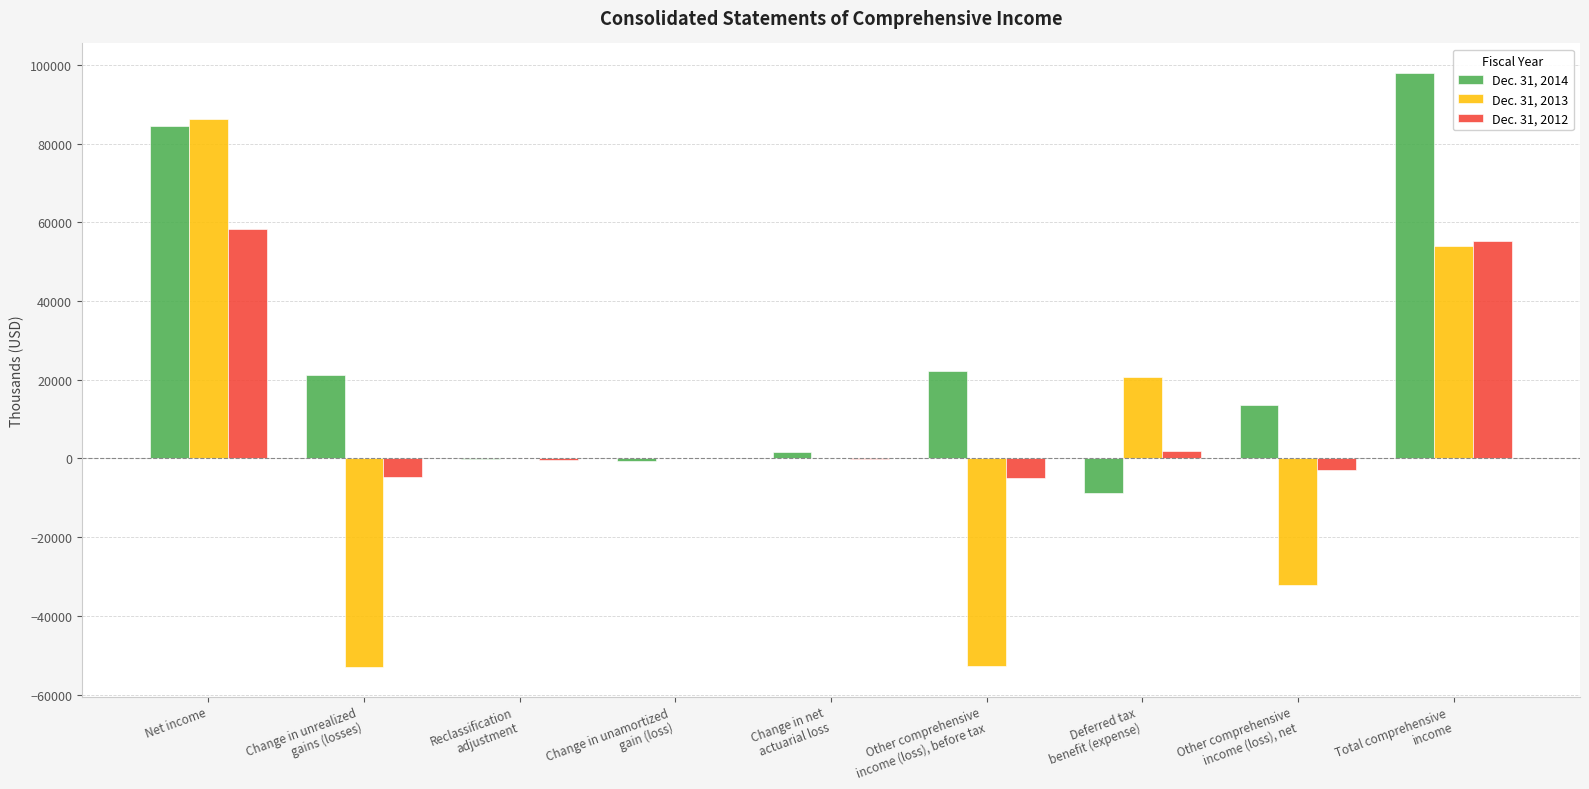

Is it true that Dec. 31, 2013 equals 86136 at Net income?

True